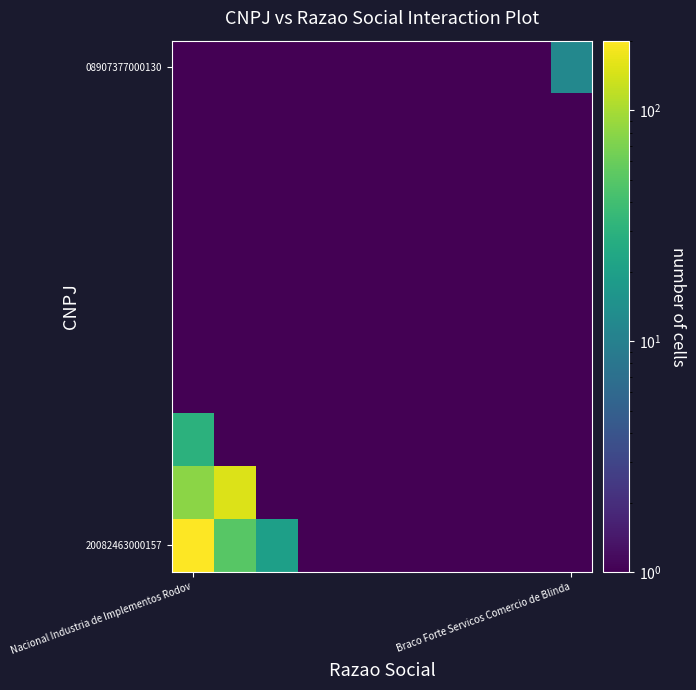

Which series has the largest total across all categories?

20082463000157